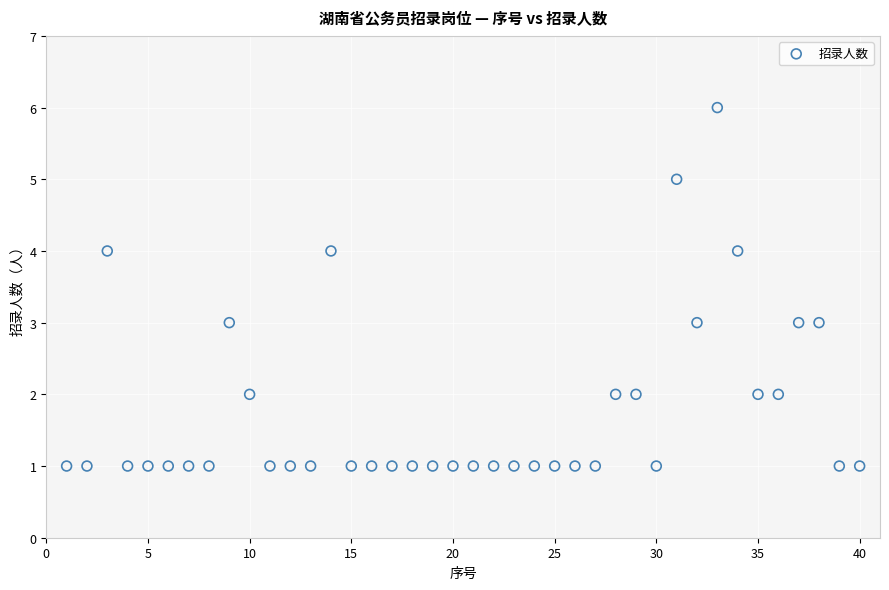

What is the range of X values (max minus min)?

39